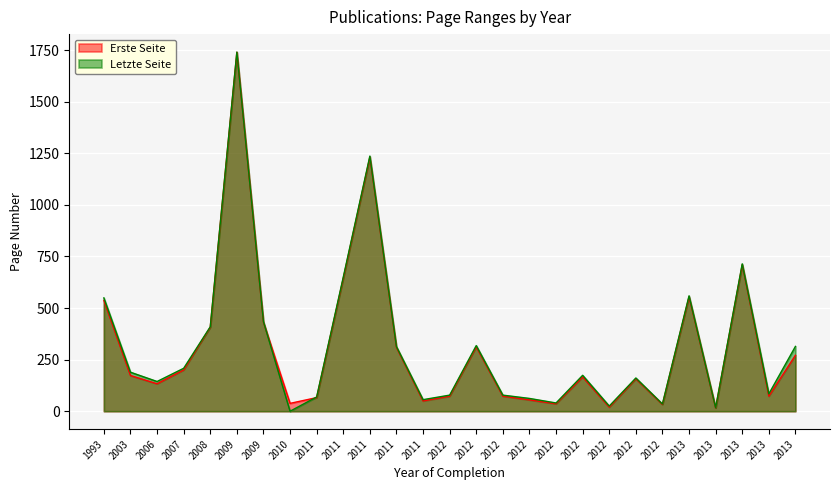

Reading left to right, list all the values displayed in this chart.

Erste Seite: 1993=537	2003=173	2006=133	2007=200	2008=407	2009=1739	2009=431	2010=38	2011=66	2011=644	2011=1231	2011=309	2011=50	2012=73	2012=312	2012=73	2012=55	2012=36	2012=166	2012=20	2012=157	2012=33	2013=554	2013=16	2013=710	2013=73	2013=271
Letzte Seite: 1993=549	2003=189	2006=144	2007=208	2008=409	2009=1740	2009=434	2010=0	2011=69	2011=649	2011=1236	2011=313	2011=56	2012=78	2012=318	2012=78	2012=62	2012=40	2012=174	2012=25	2012=161	2012=35	2013=559	2013=17	2013=714	2013=84	2013=314